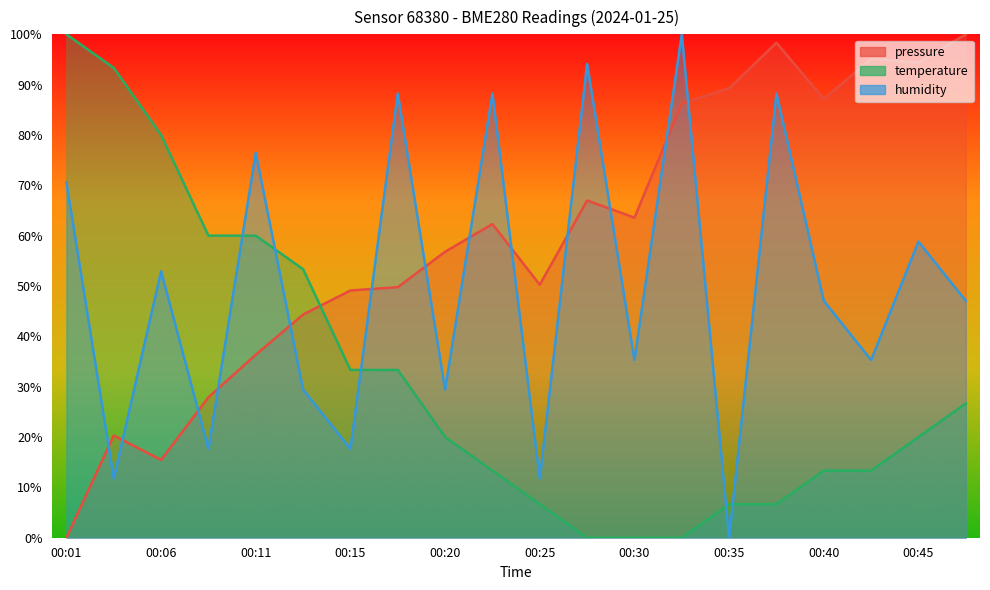

After their last crossing, which series has the higher values: pressure or humidity?

pressure